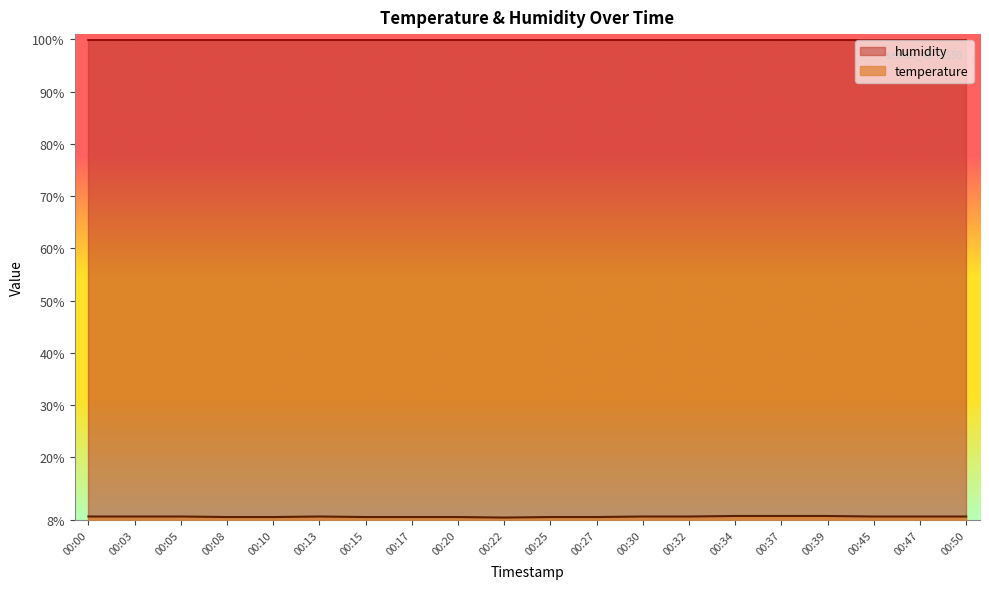

Where is the data nearest to the value 8?

00:22